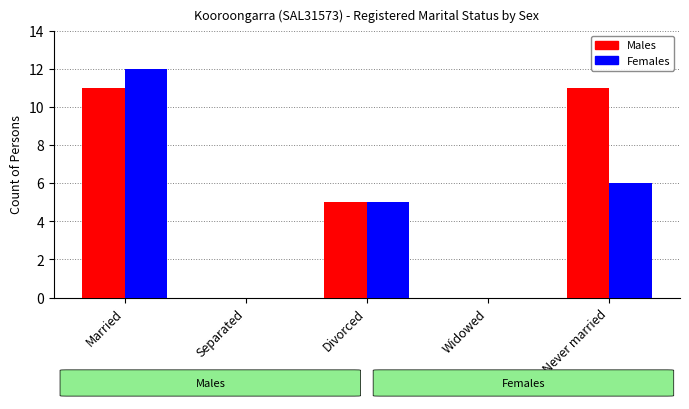

Reading right to left, transcribe all the data shown in this chart.

Males: 11	0	5	0	11
Females: 6	0	5	0	12